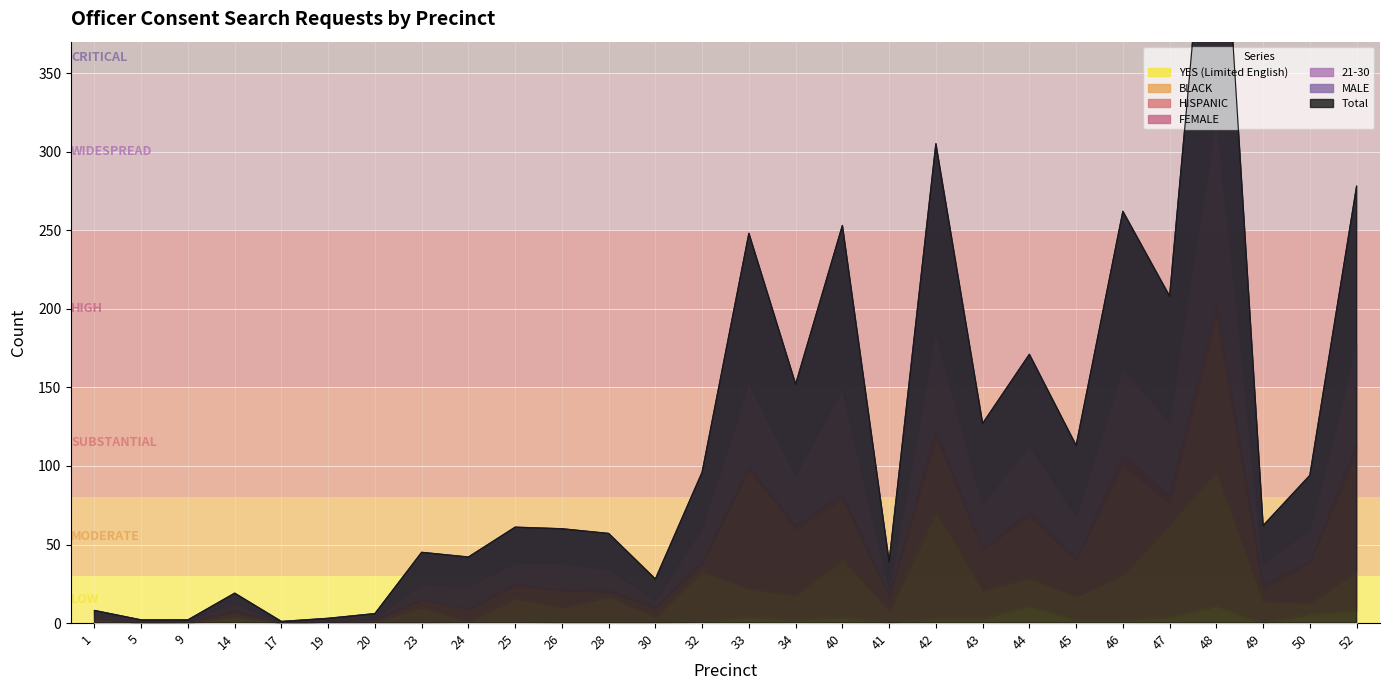

Where is MALE nearest to the value 269?

46